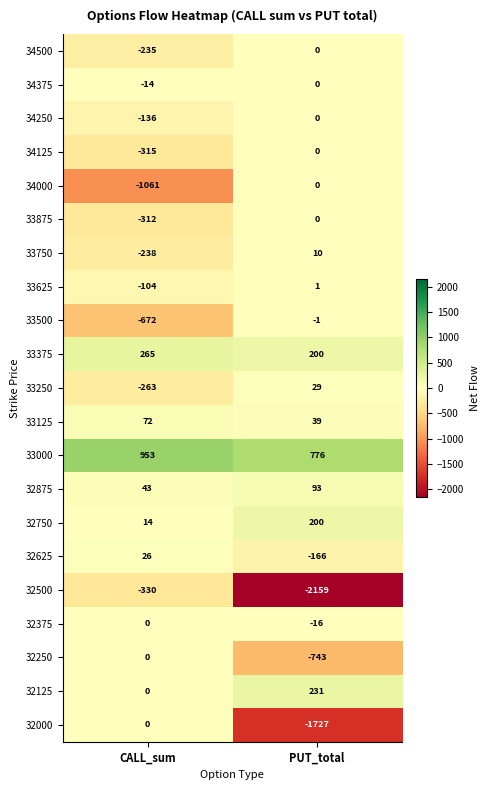

At which label is 32250 closest to -371?

CALL_sum